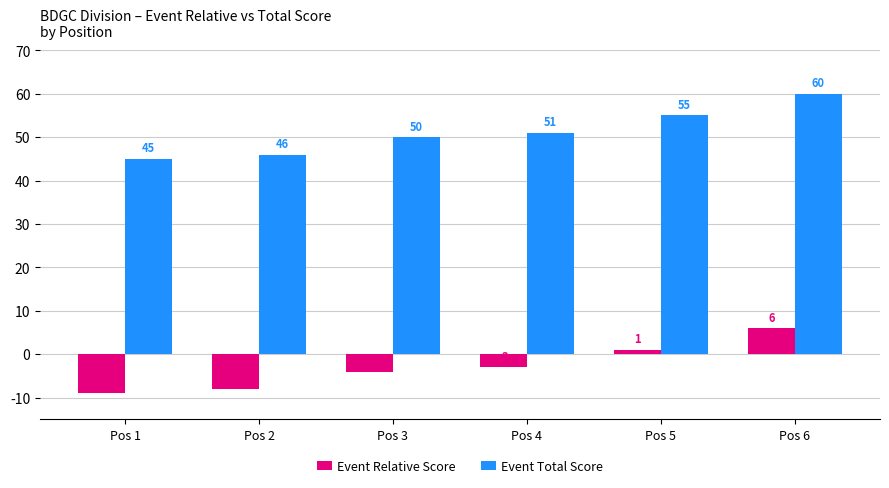

At which category is the sum across all series the highest?

Pos 6